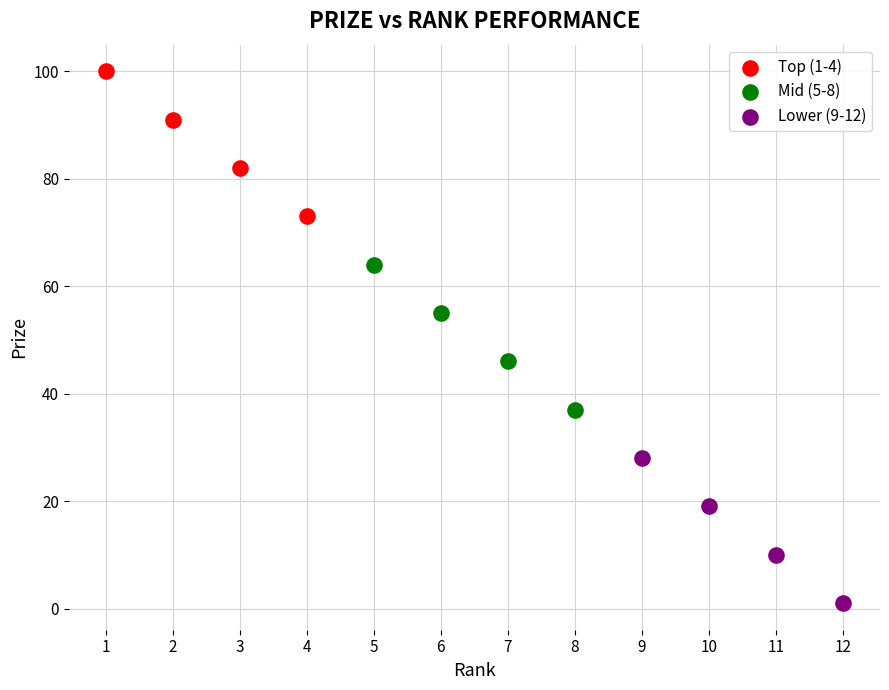

Which series reaches the minimum Y coordinate?

Lower (9-12)